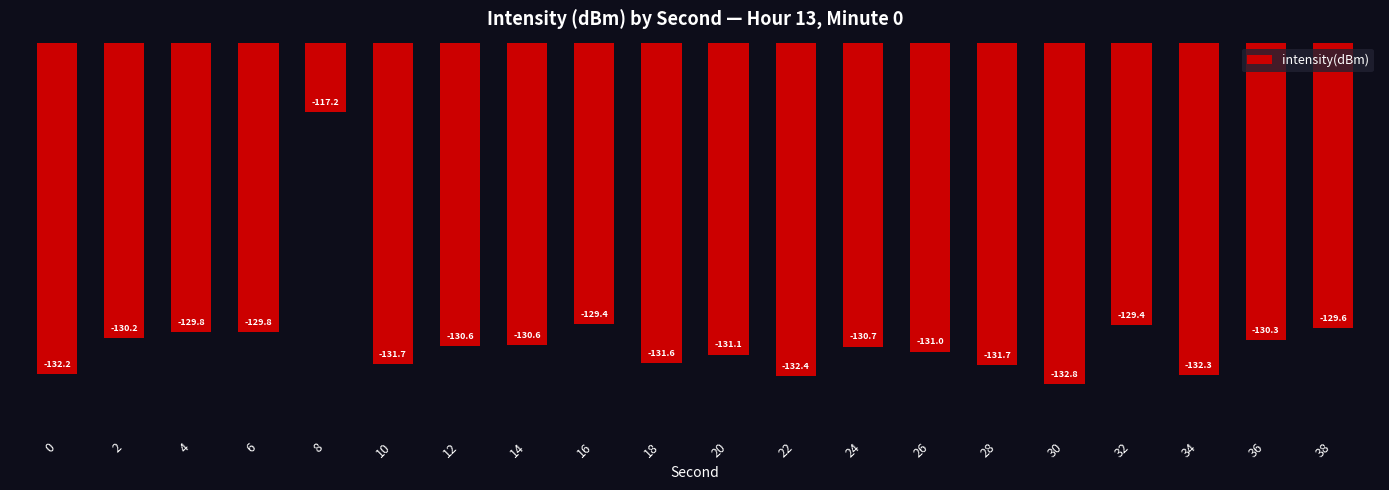

What is the value of the 10th bar from the left?

-131.6